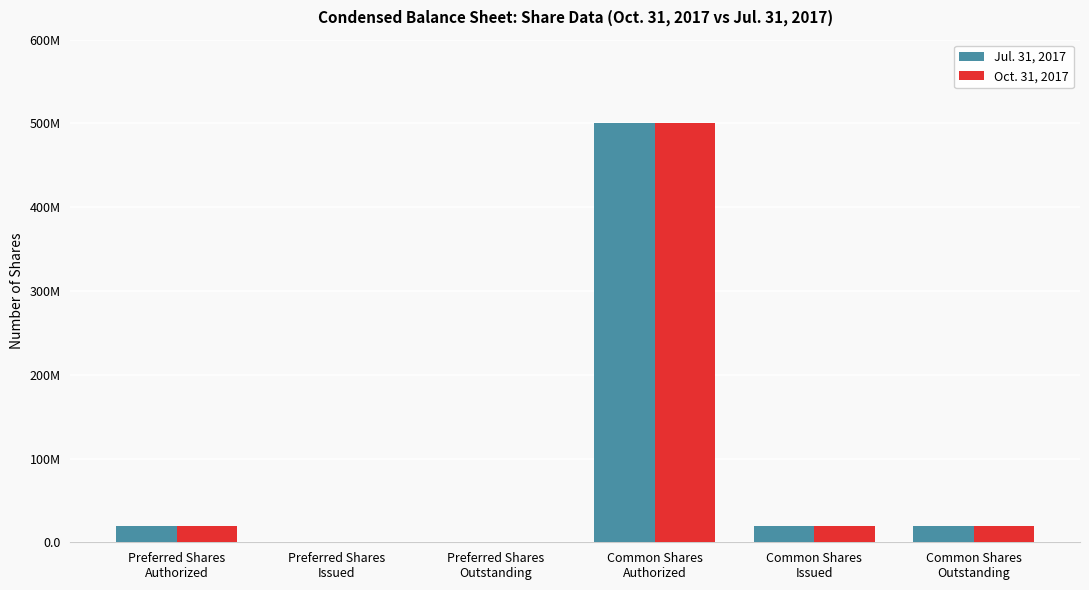

True or false: Jul. 31, 2017 has a value of 0 at Preferred Shares
Issued.

True